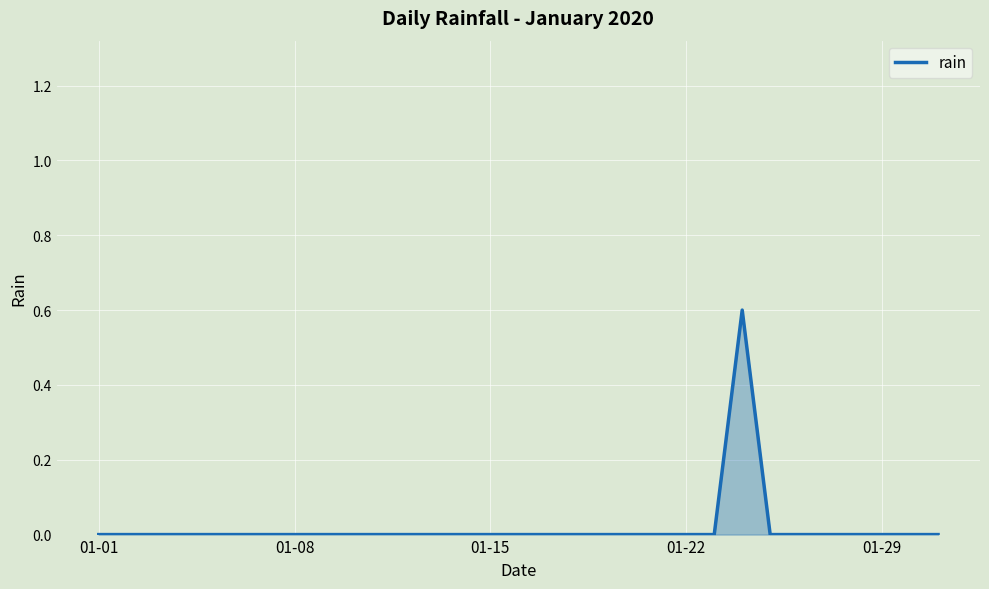

What is the greatest value displayed?

0.6